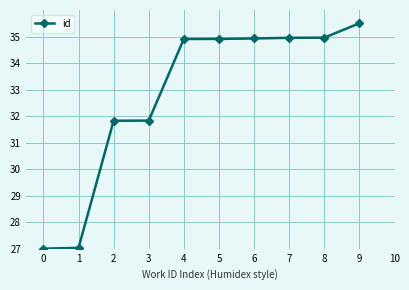

What is the value of the 4th point from the left?

31.8